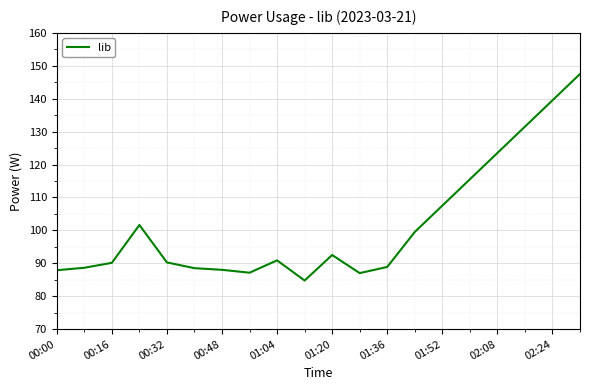

What is the greatest value displayed?

147.5